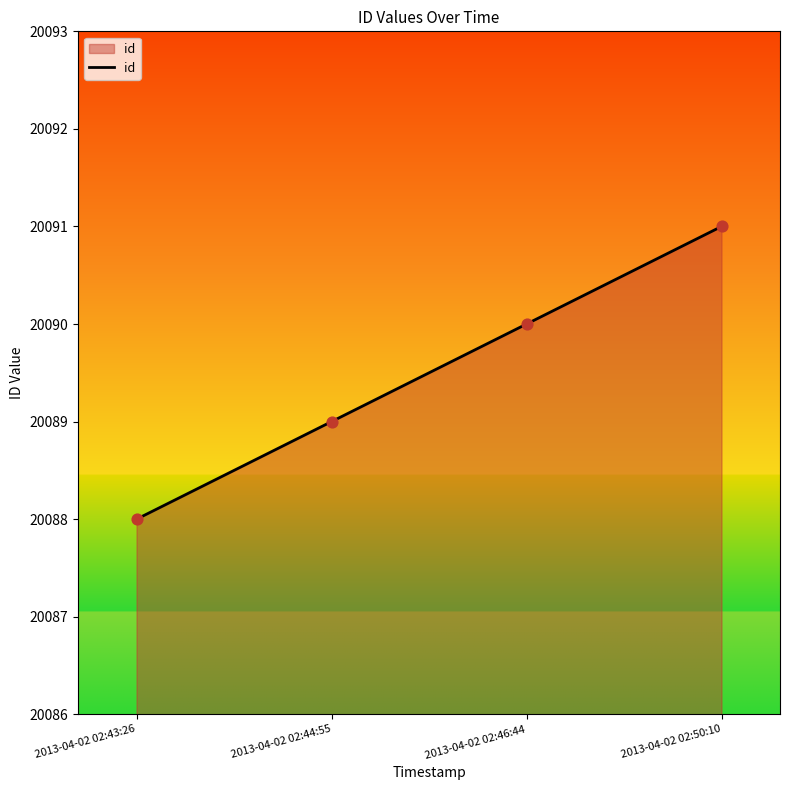

What is the ratio of the value at 2013-04-02 02:50:10 to the value at 2013-04-02 02:43:26?

1.0